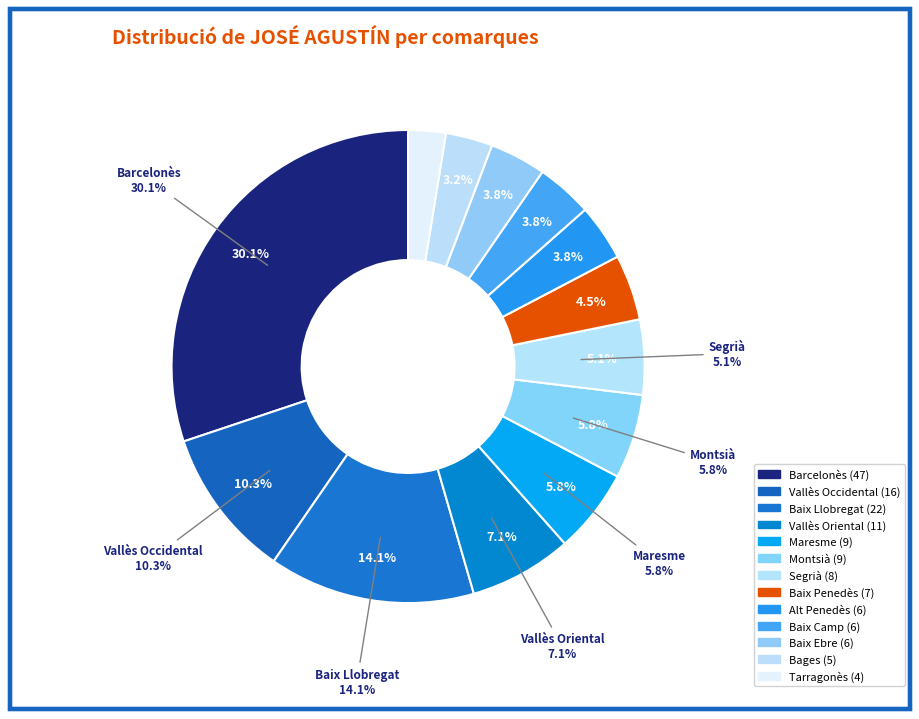

How many slices are in this pie chart?

13